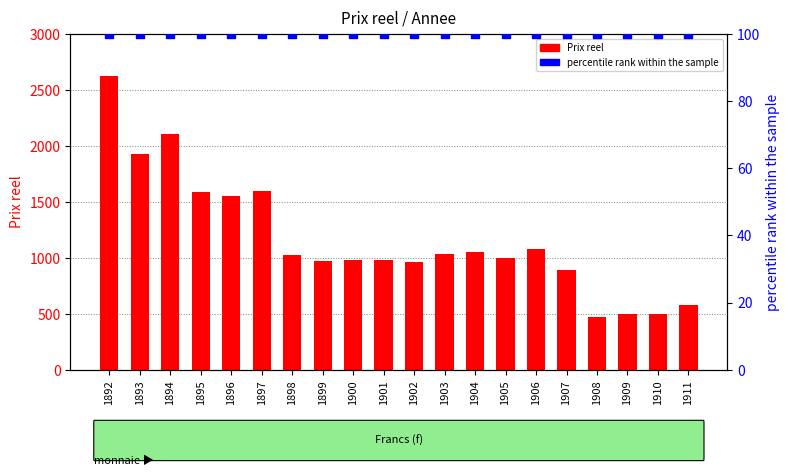

At which category is the sum across all series the highest?

1892